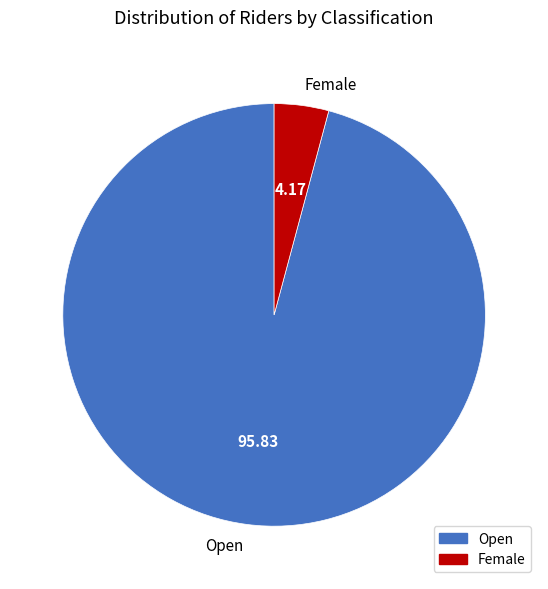

How many slices are in this pie chart?

2